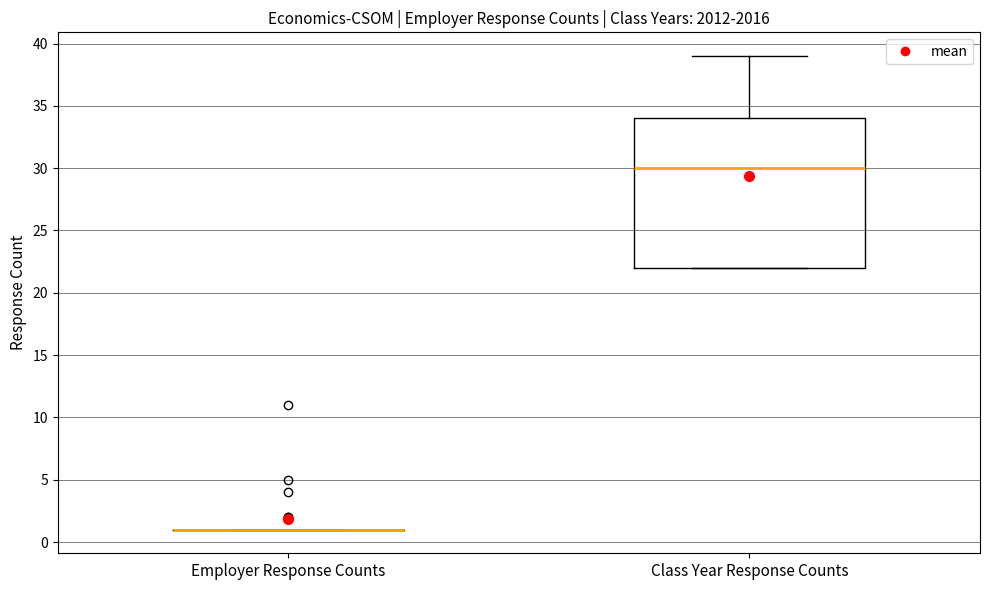

Reading left to right, transcribe this box plot: for each box, give where its median line is, the range the box spans, and where its two whiskers end, as read against the y-axis. The values are not printed on the chart, so give them approximately, as read against the axis.

Employer Response Counts: box collapsed to a line at 1, whiskers 1 to 1
Class Year Response Counts: median 30, box 22 to 34, whiskers 22 to 39